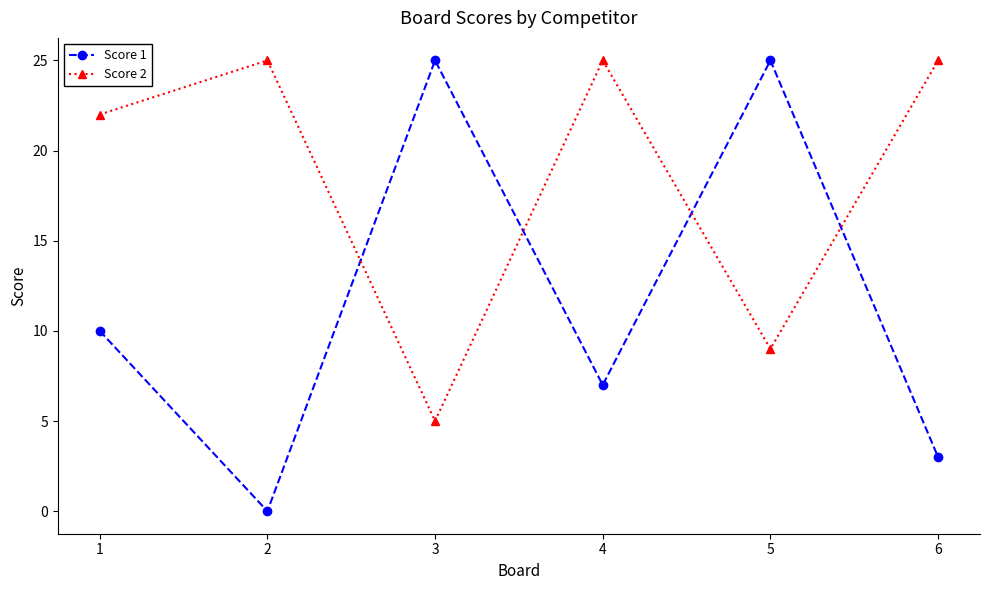

Which label corresponds to the smallest value in the chart?

2